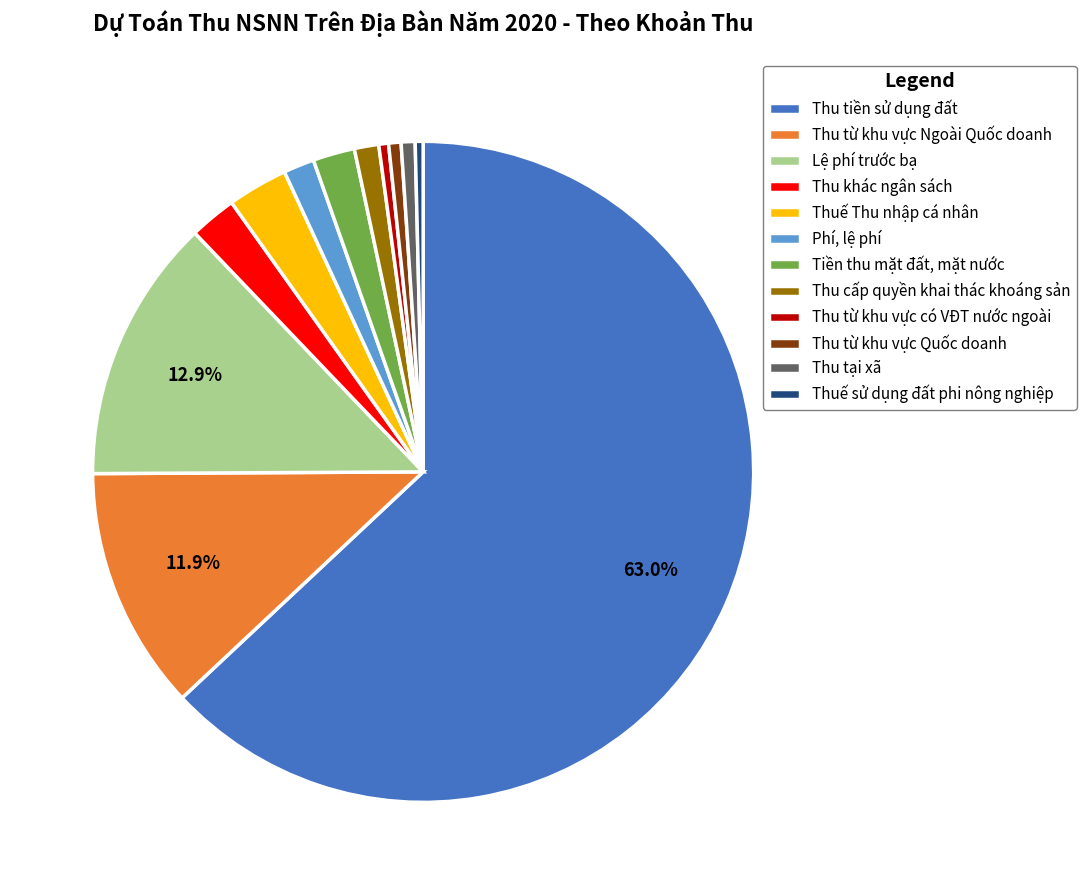

Which category accounts for the majority?

Thu tiền sử dụng đất